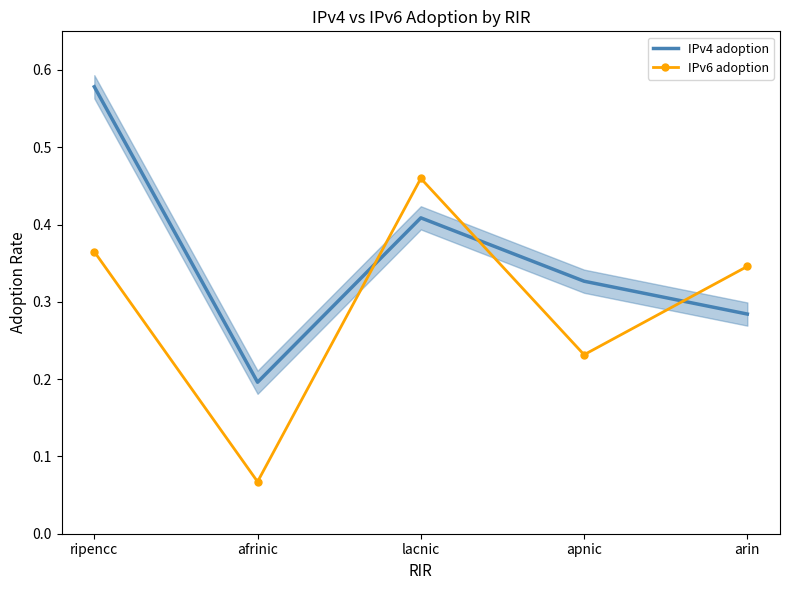

What is the value of the IPv6 adoption point at the 4th from the left?

0.2